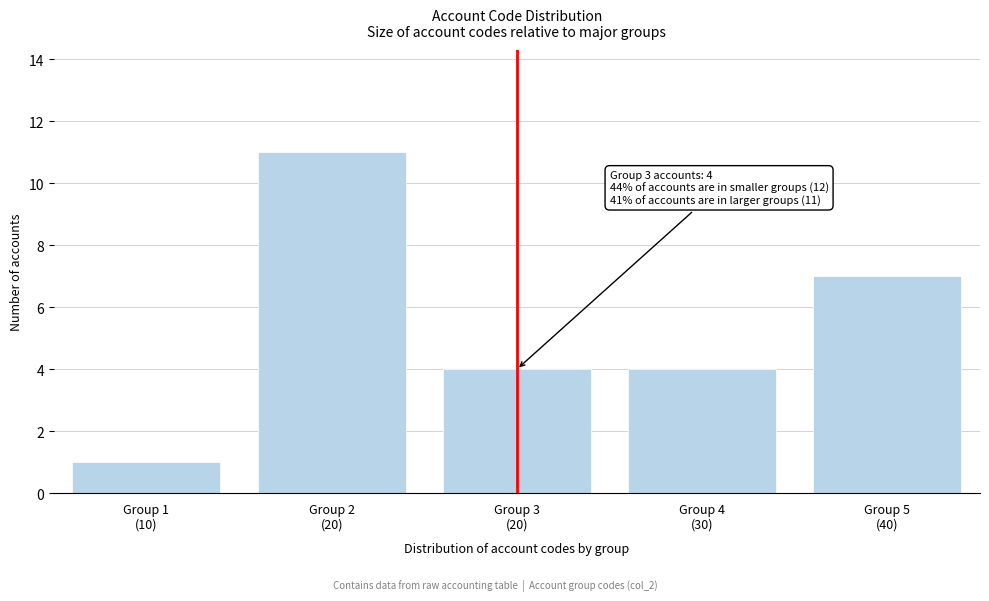

Reading left to right, what are all the values shown in this chart?

1	11	4	4	7